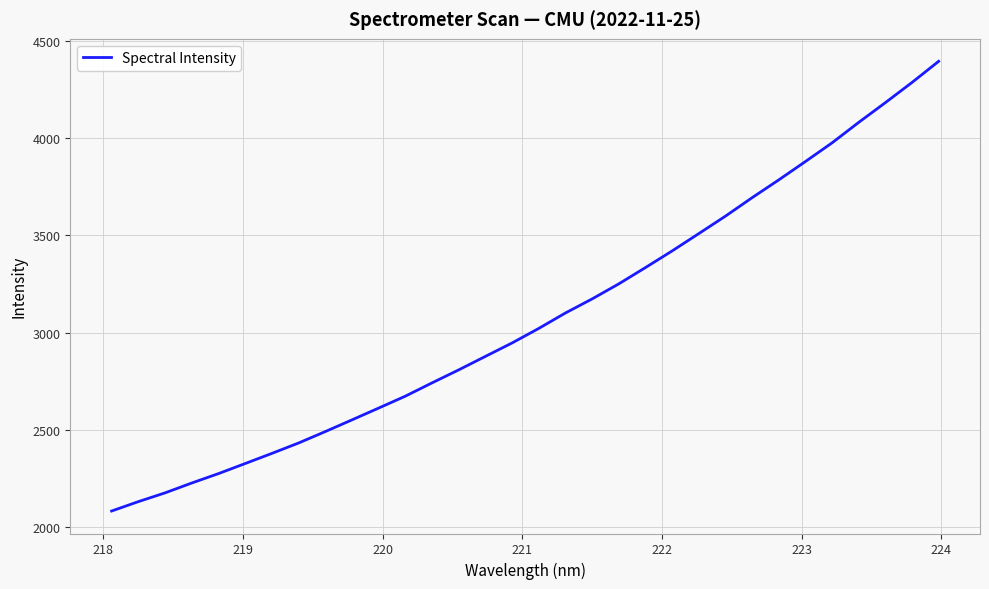

What is the greatest value displayed?

4395.7